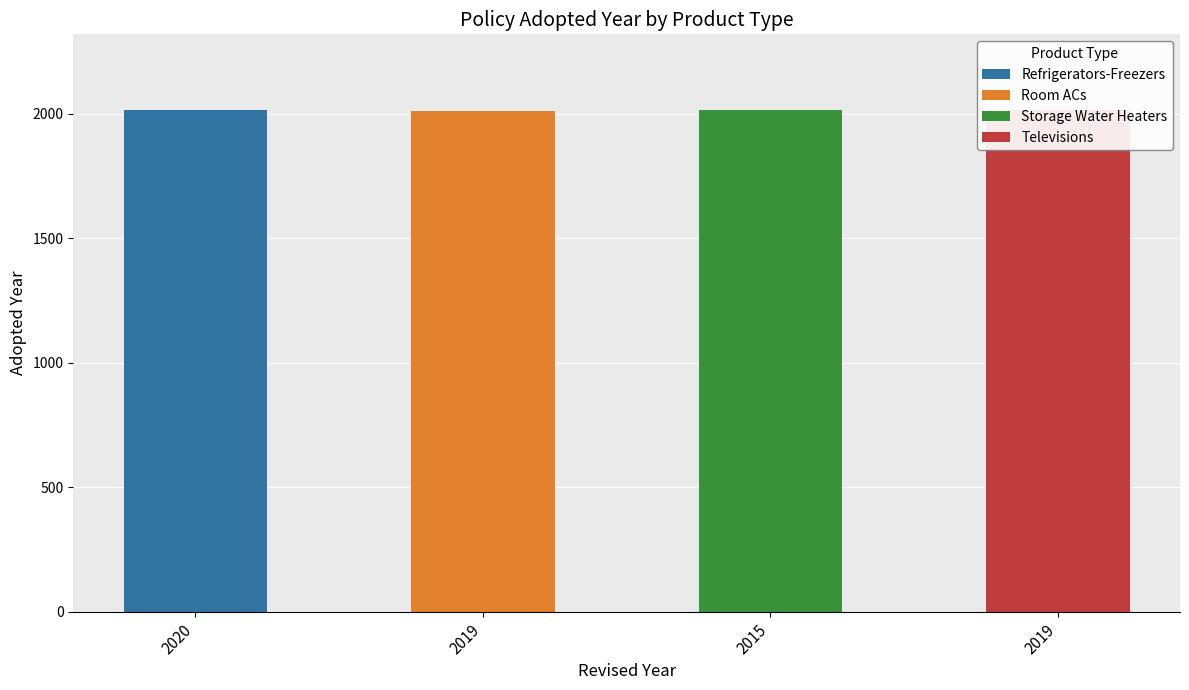

What is the label of the 4th bar from the right?

2020